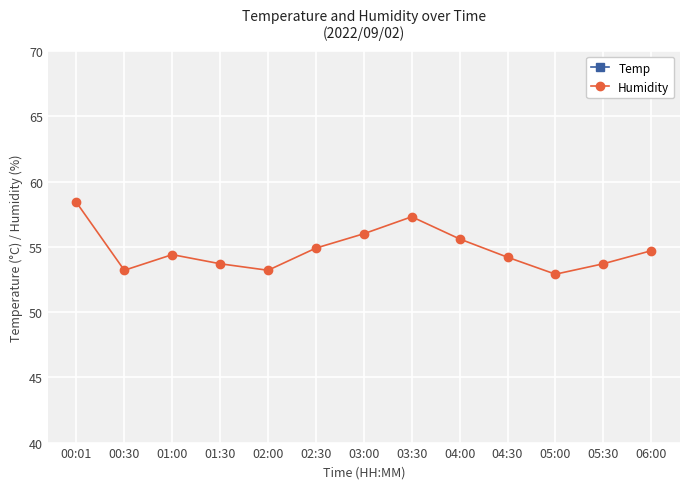

Rank the series at 04:00 from lowest to highest value.

Temp, Humidity